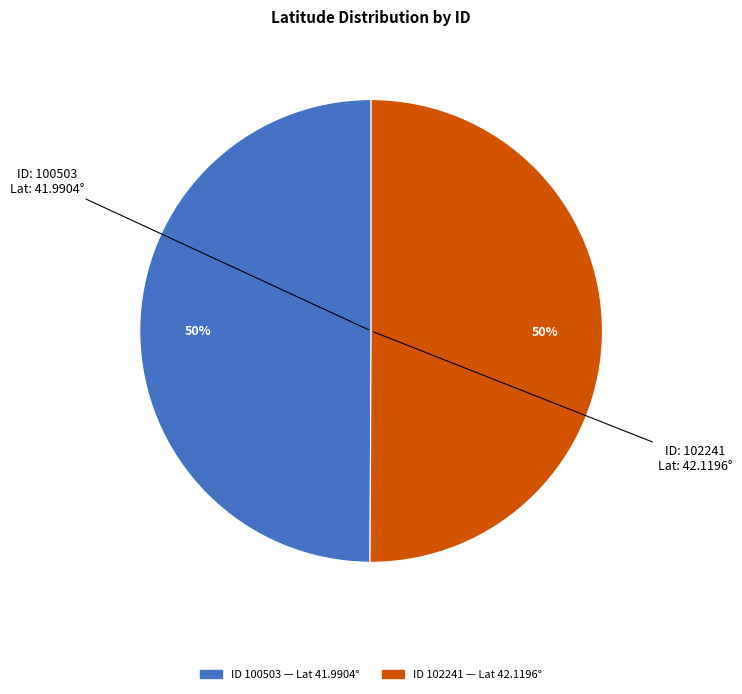

To the nearest percent, what is the average slice percentage?

50%